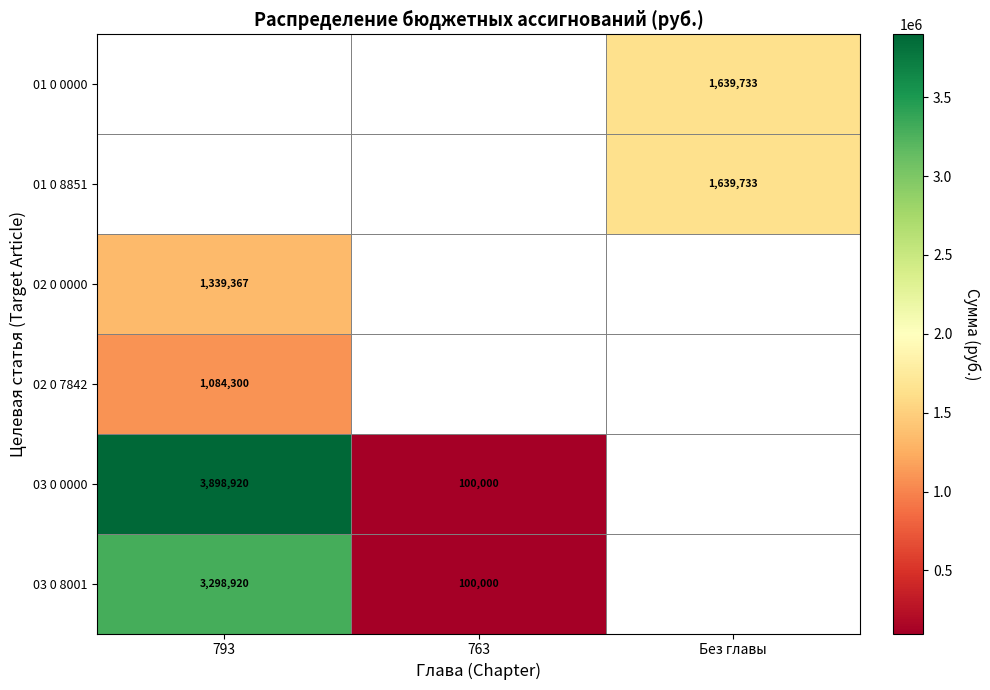

The 03 0 8001 series shows 100000 at 763. True or false?

True